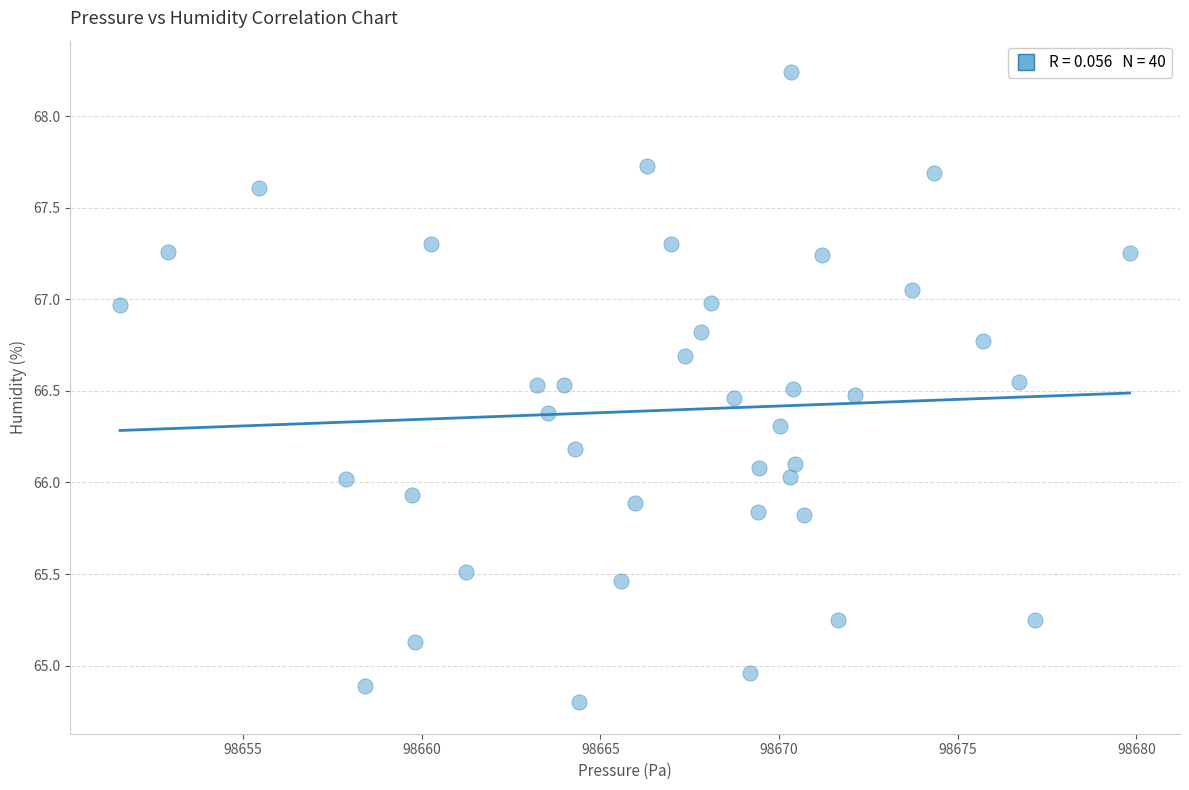

What is the range of X values (max minus min)?

28.2